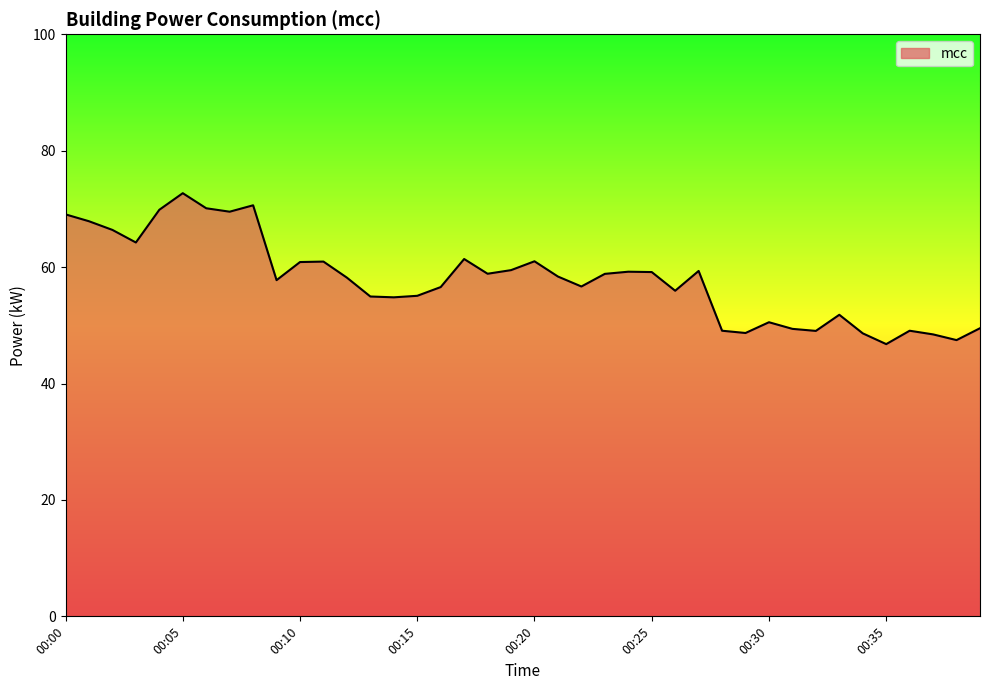

What is the maximum value shown in the chart?

72.7